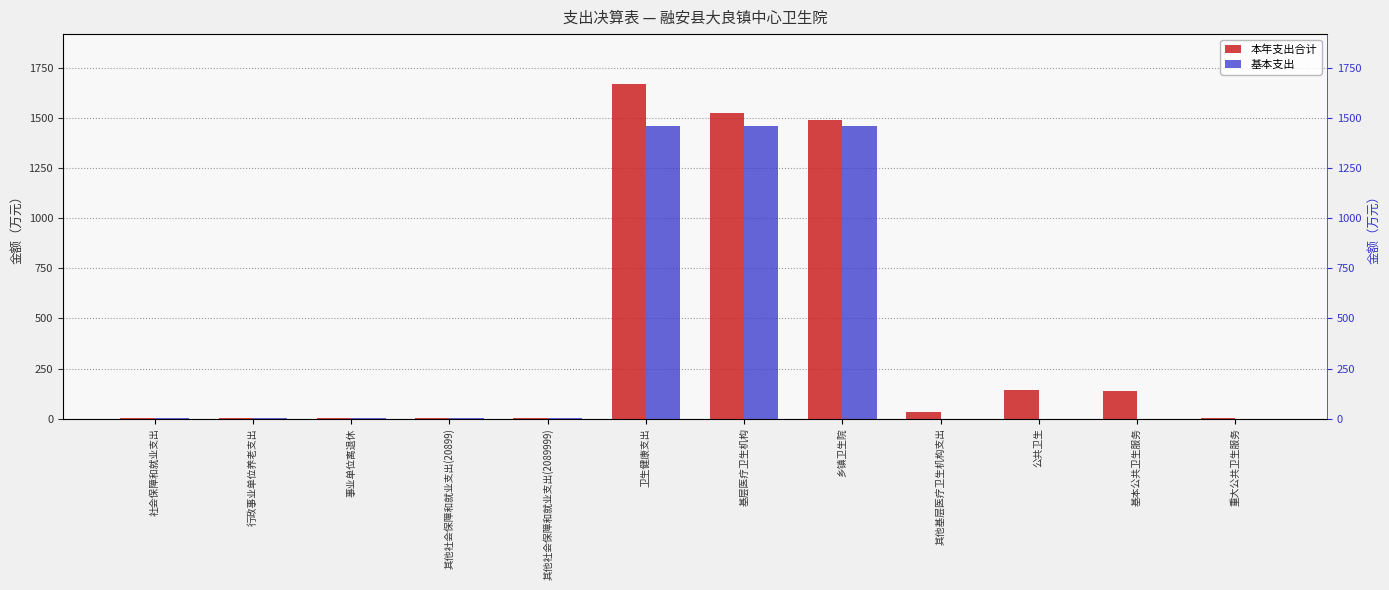

How many values in the 本年支出合计 series exceed 35?

6